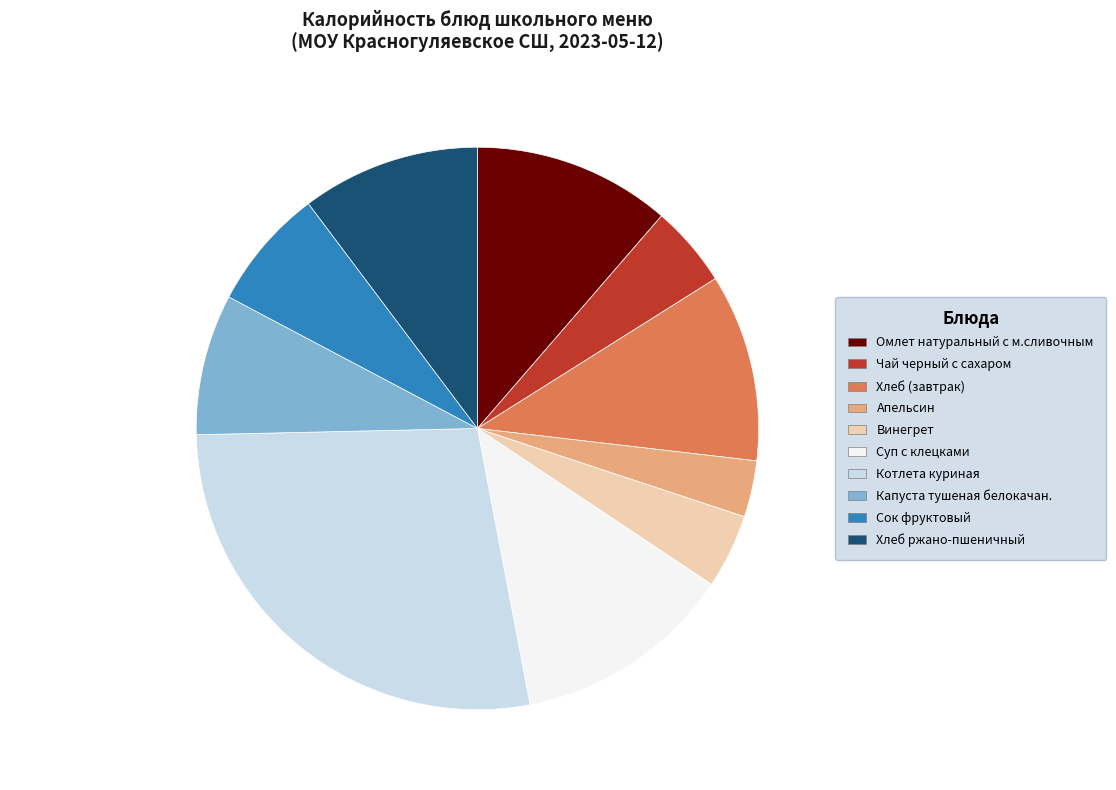

To the nearest percent, what percentage of the pie is Капуста тушеная белокачан.?

8%